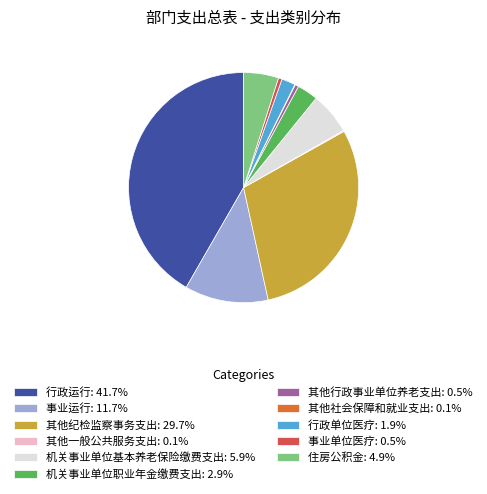

Is there a majority slice in this chart?

No